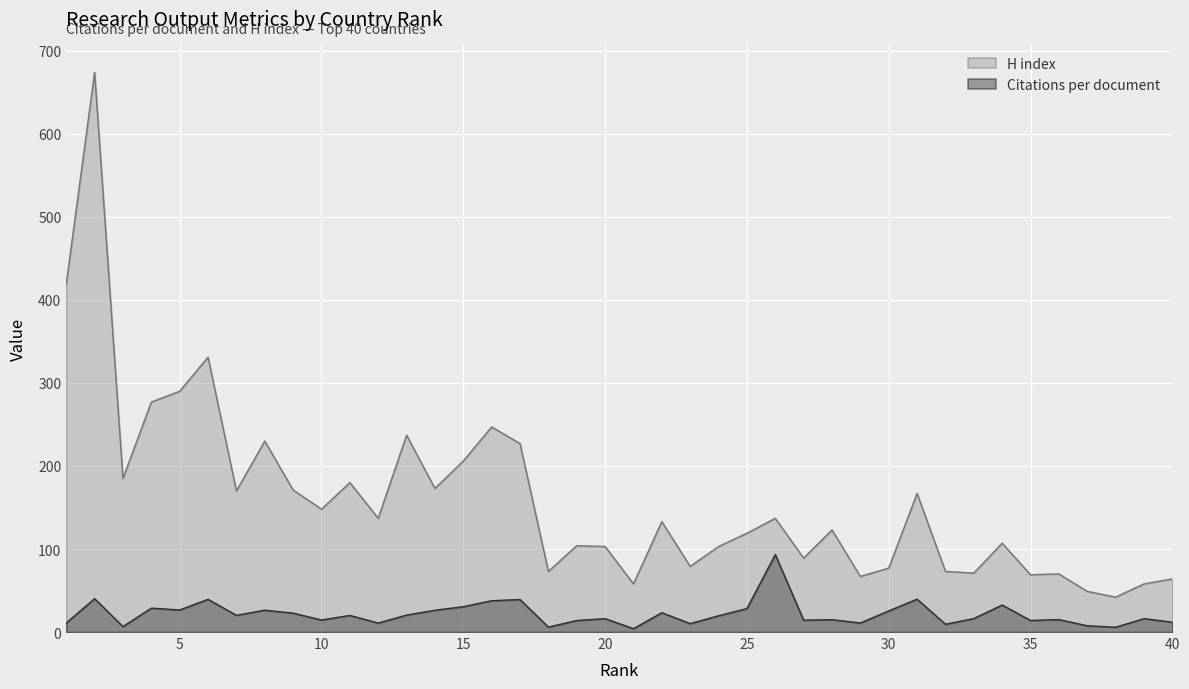

Which series has the largest total across all categories?

H index